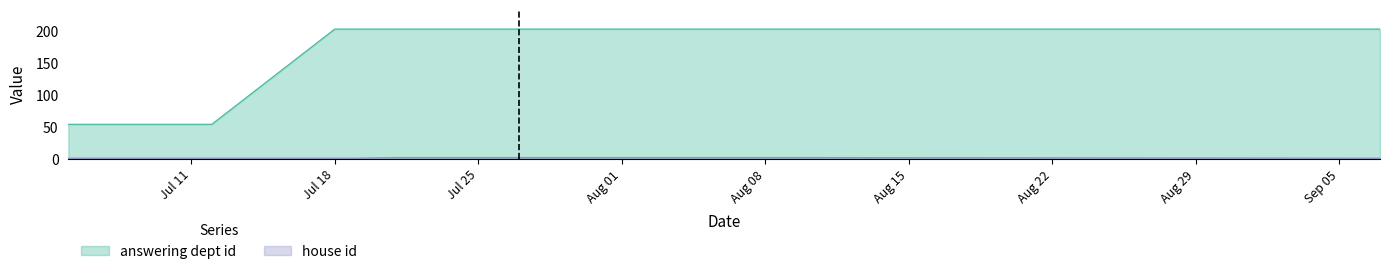

How many lines are shown in the chart?

2